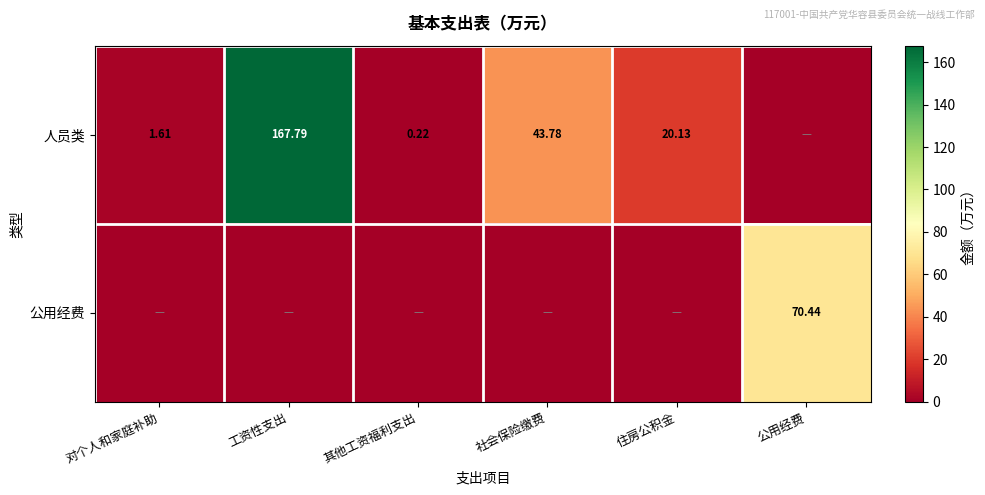

Is the value of 公用经费 at 公用经费 greater than the value of 人员类 at 住房公积金?

Yes